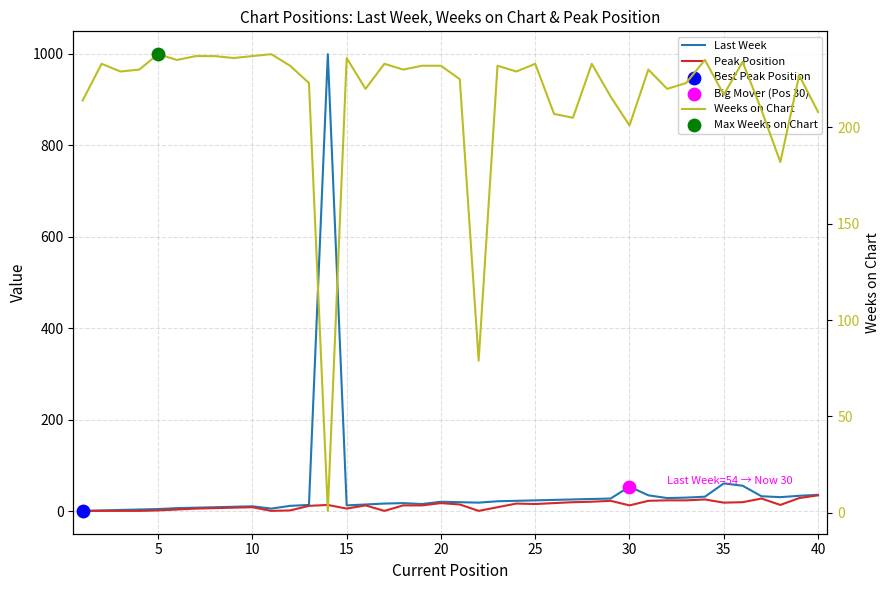

Which series reaches the minimum Y coordinate?

Last Week